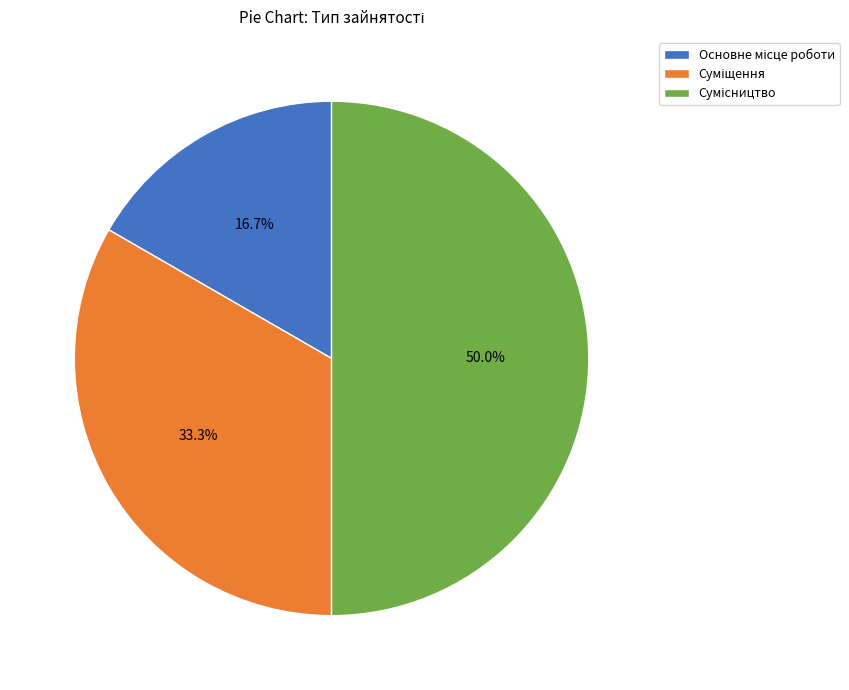

The Сумісництво slice represents 50% of the pie. True or false?

True